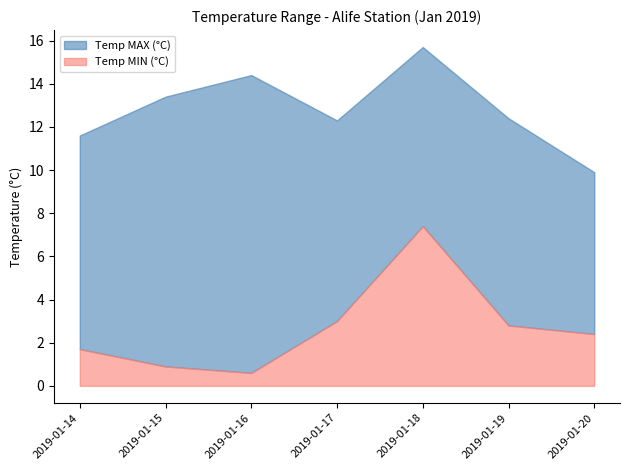

What is the total value across all series at 2019-01-19?

12.4